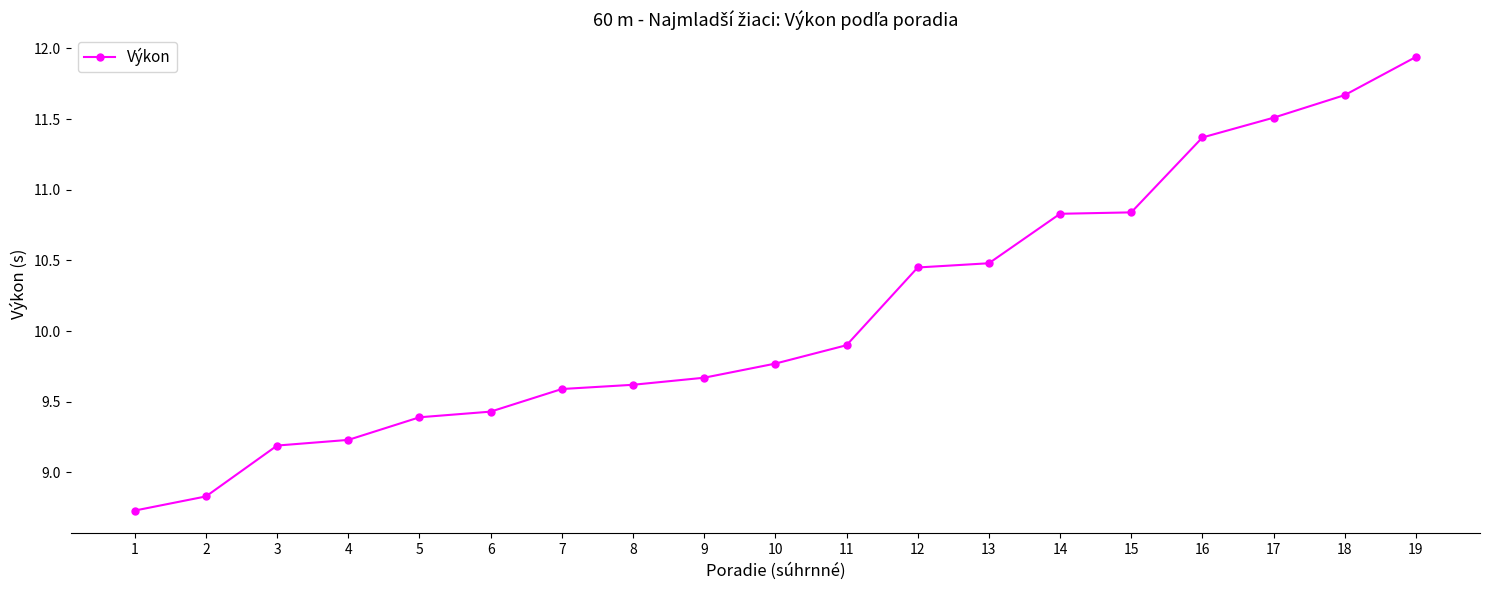

What is the minimum value shown in the chart?

8.7